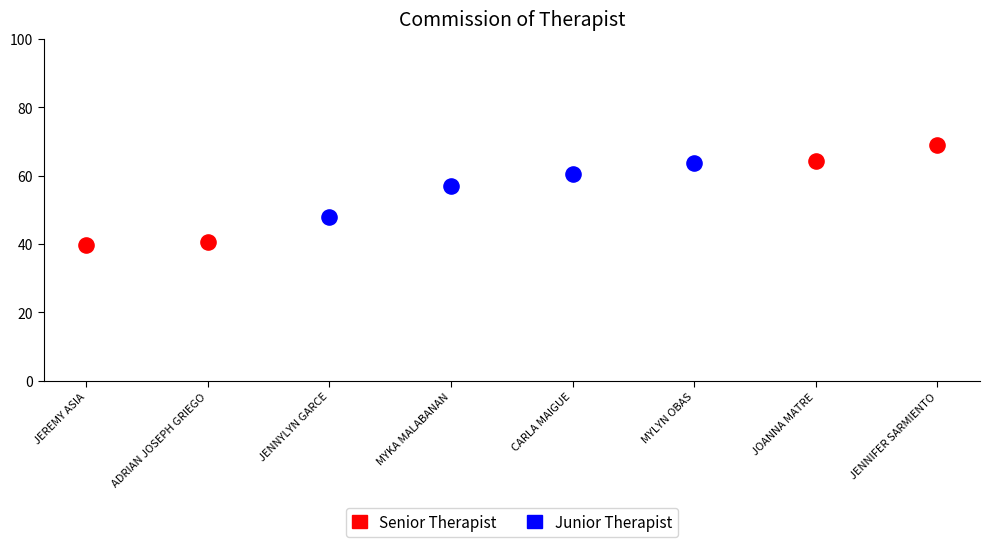

Which series has the largest Y range (max minus min)?

Senior Therapist